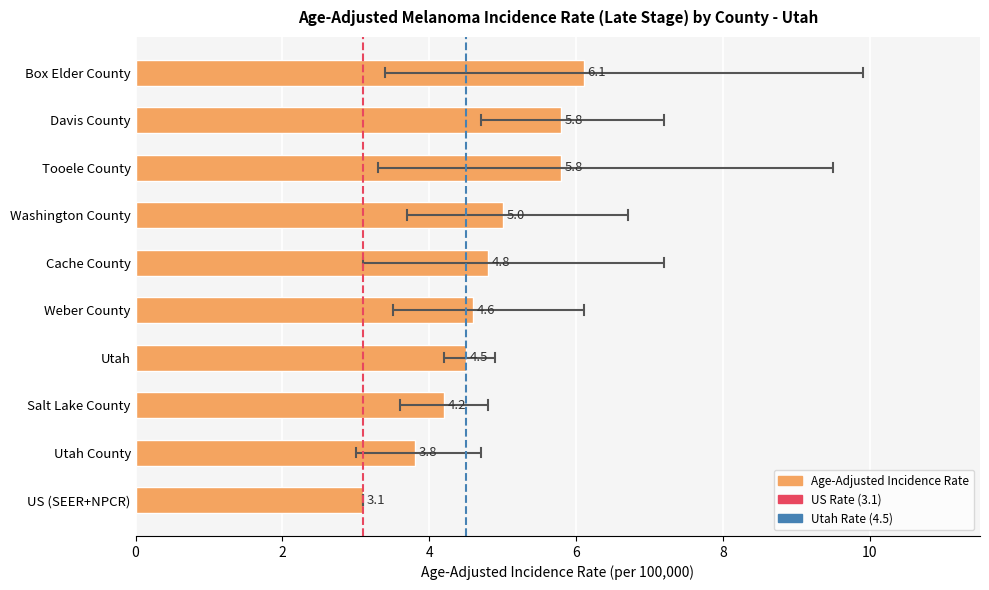

What is the label of the 10th bar from the bottom?

Box Elder County